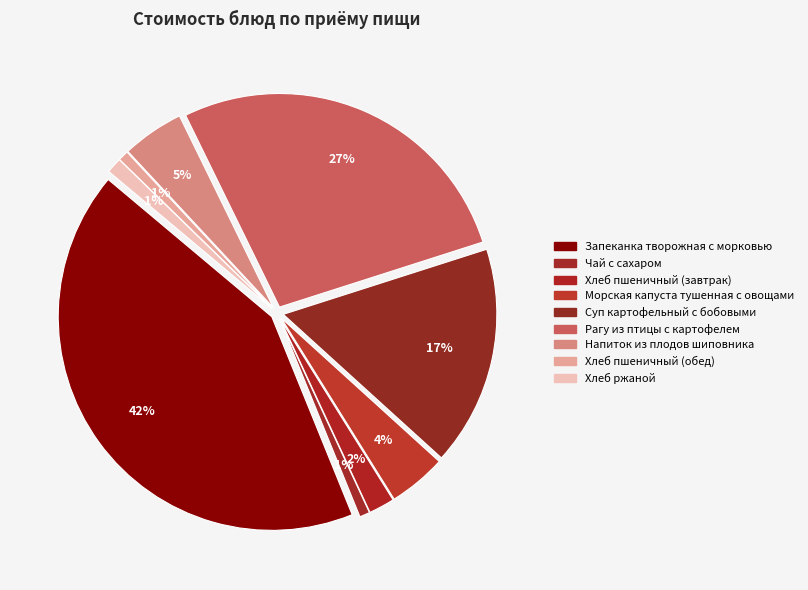

To the nearest percent, what is the difference between the Морская капуста тушенная с овощами and Хлеб пшеничный (завтрак) slice percentages?

2%